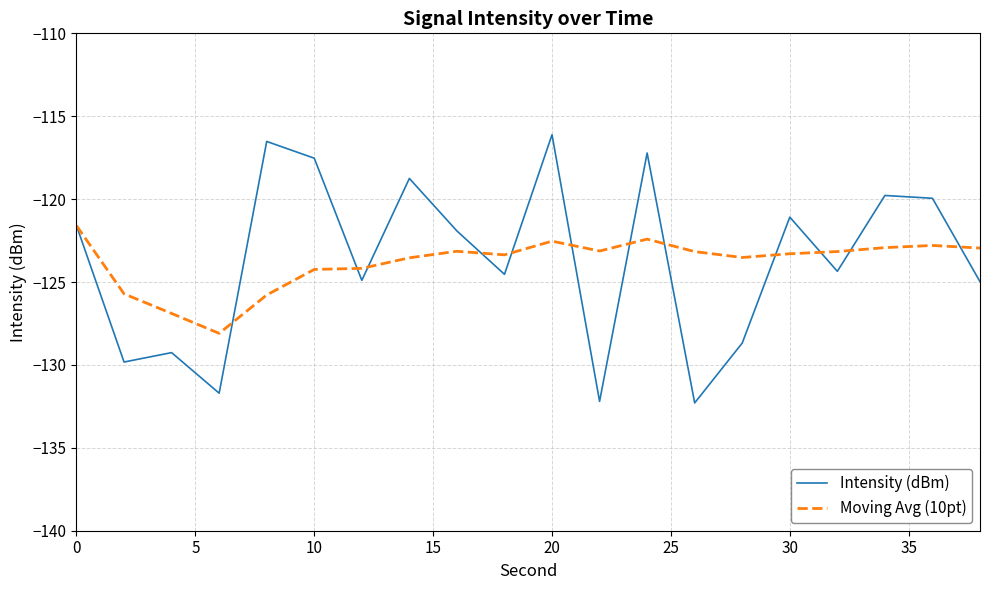

Which series has the widest spread of values?

Intensity (dBm)